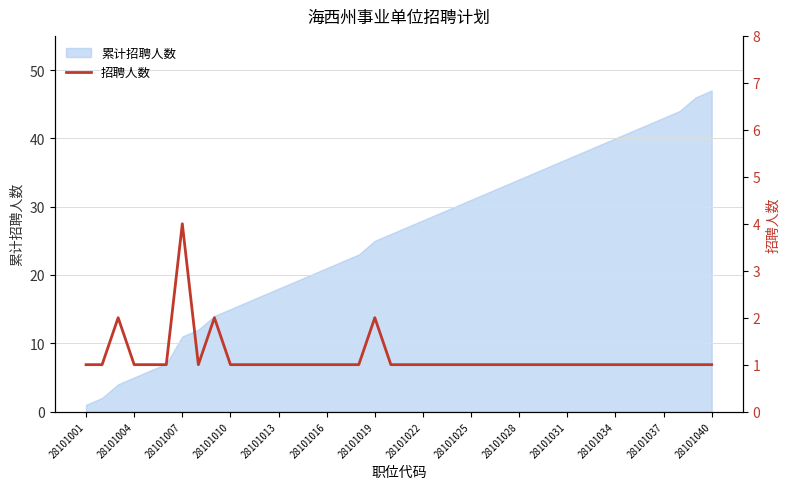

What is the difference between the second highest and minimum values?

1